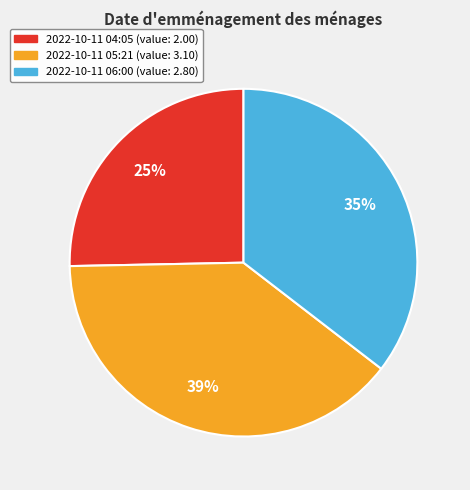

To the nearest percent, what is the average slice percentage?

33%